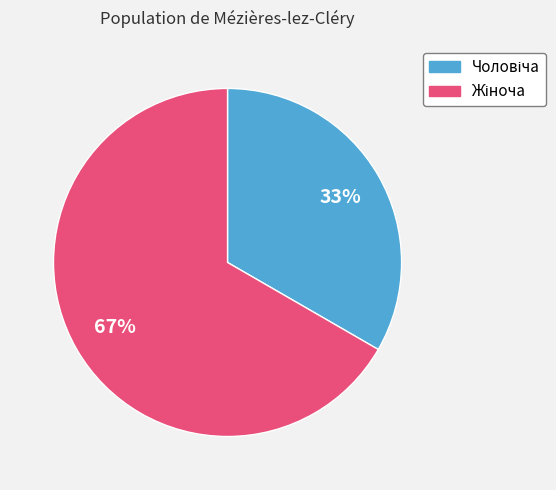

Is there any slice that represents more than half of the pie?

Yes